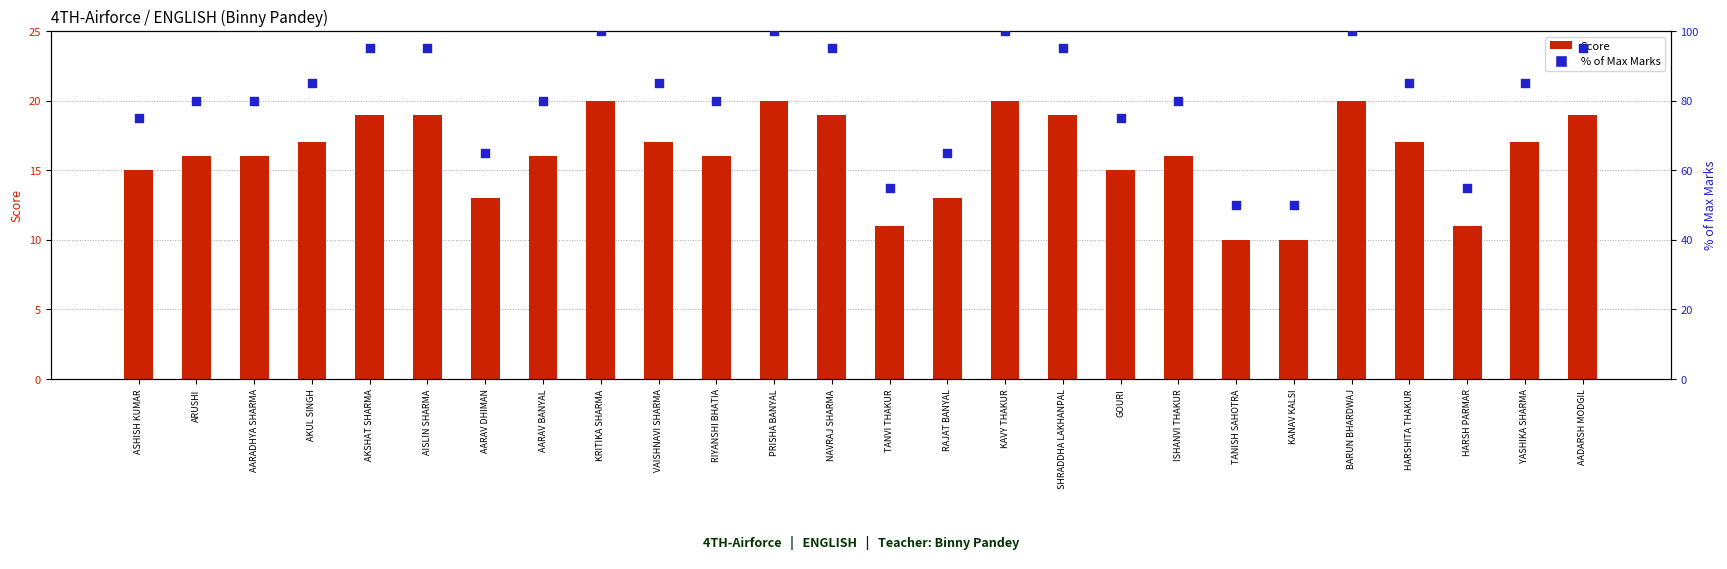

What is the total value across all series at AARAV DHIMAN?

78.0